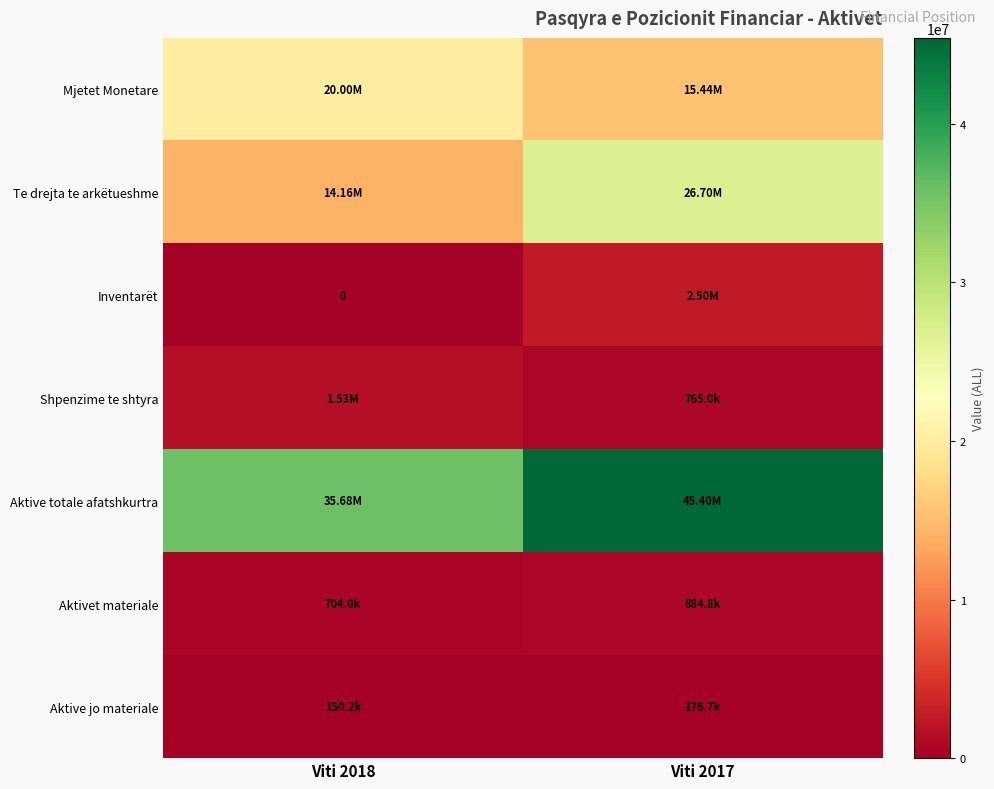

Which series has the largest total across all categories?

Aktive totale afatshkurtra